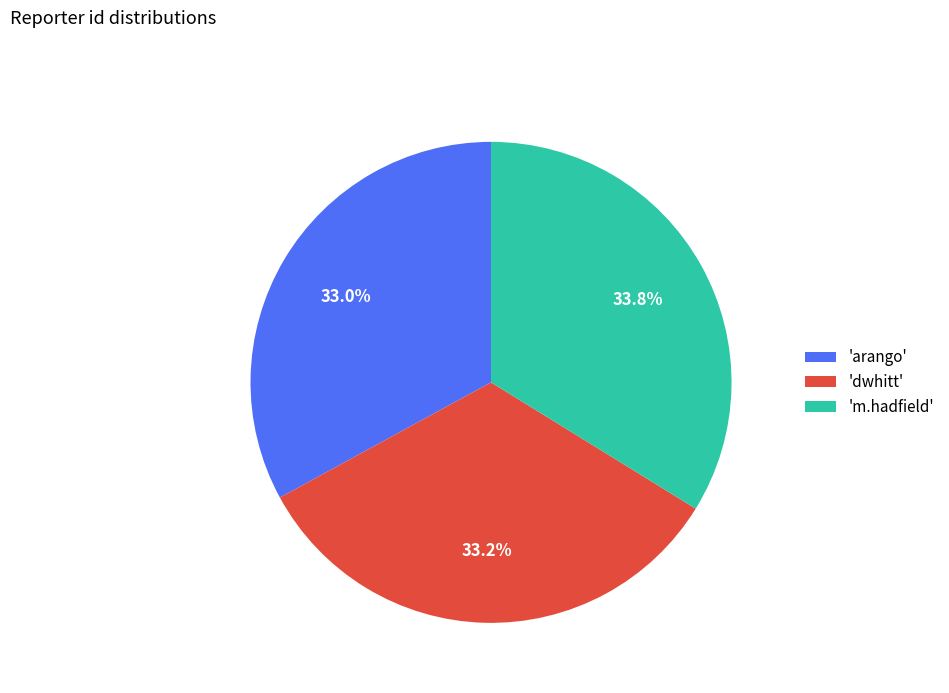

Which has a higher value, 'm.hadfield' or 'dwhitt'?

'm.hadfield'